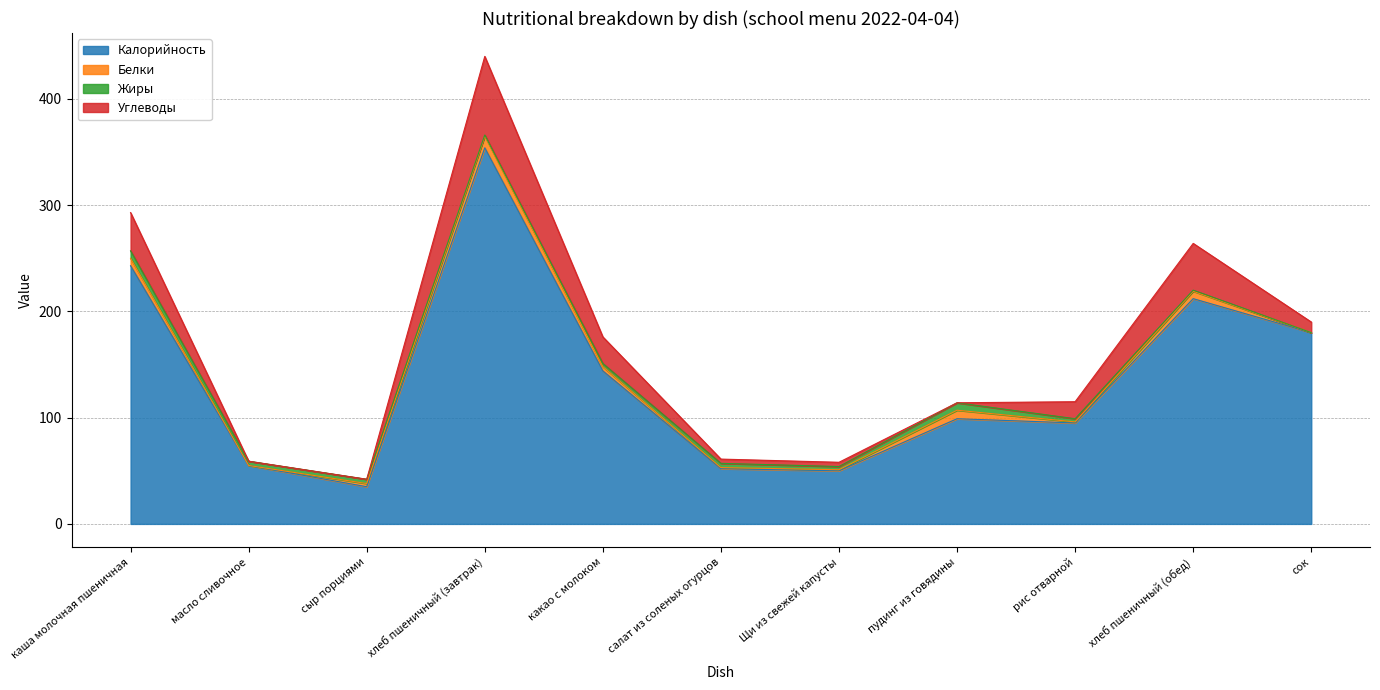

What is the label of the 9th point from the left?

рис отварной